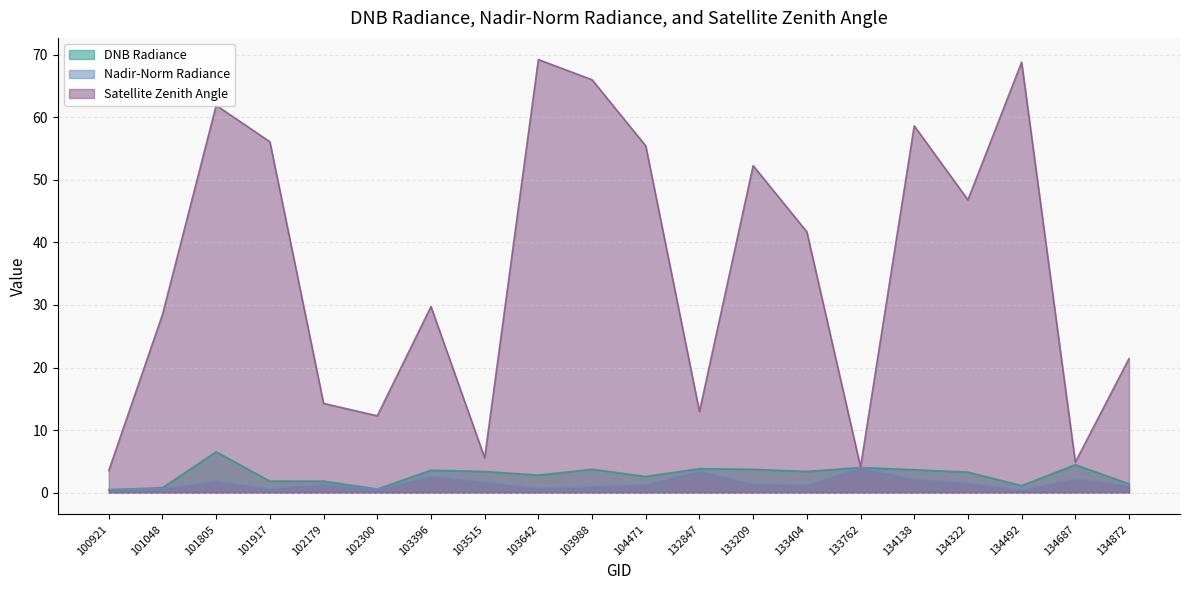

List the labels in order of satz value, largest first.

103642, 134492, 103988, 101805, 134138, 101917, 104471, 133209, 134322, 133404, 103396, 101048, 134872, 102179, 132847, 102300, 103515, 134687, 133762, 100921